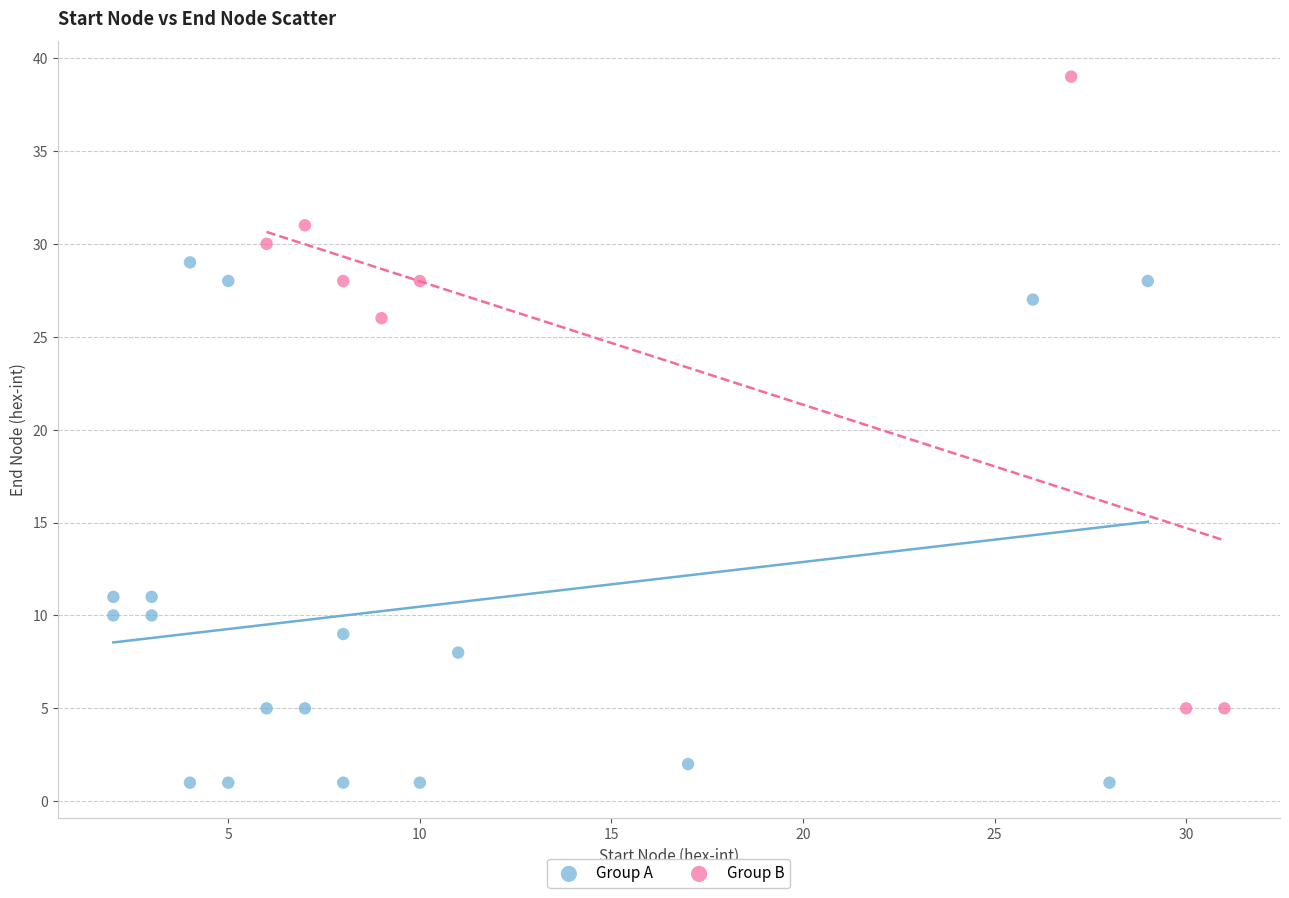

Which series contains the lowest Y value?

Group A